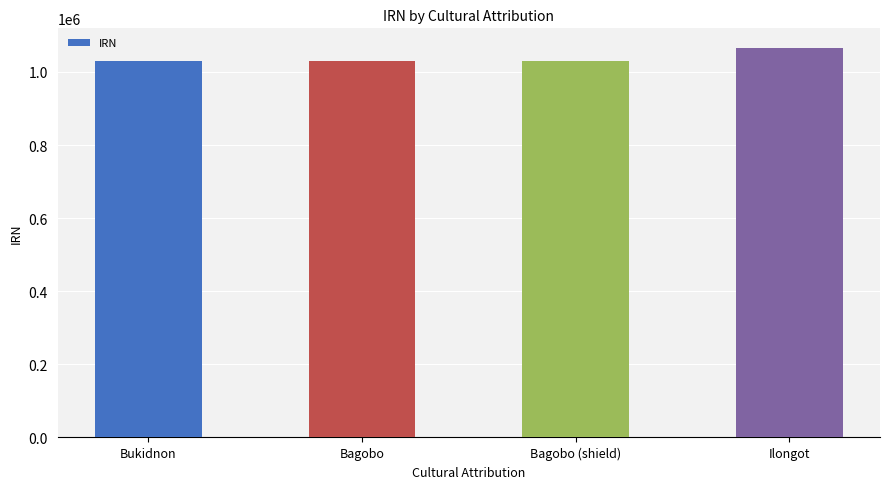

What is the difference between the maximum and minimum values?

36012